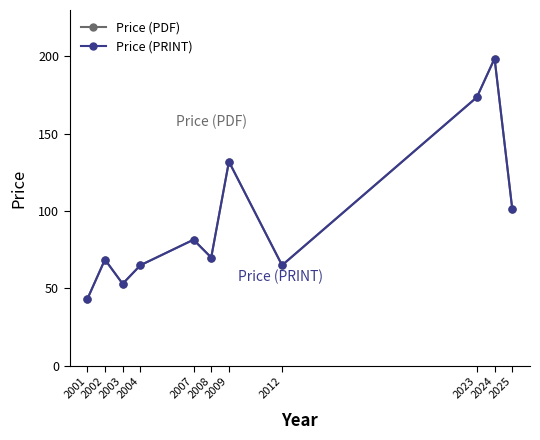

Does the chart have visible grid lines?

No